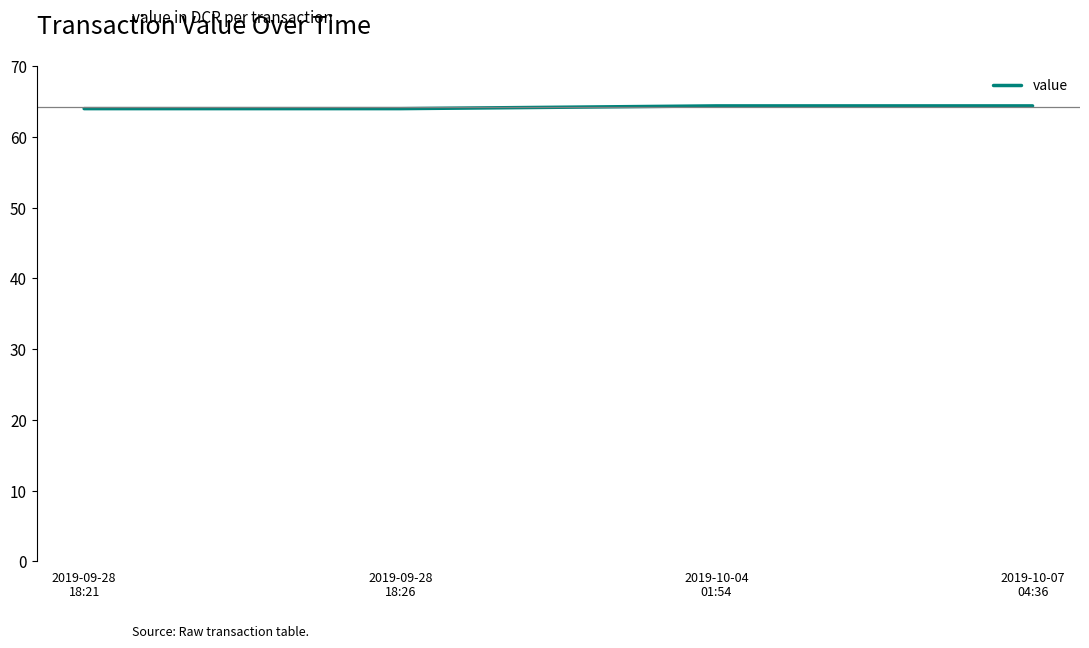

What is the sum of all values?

256.8